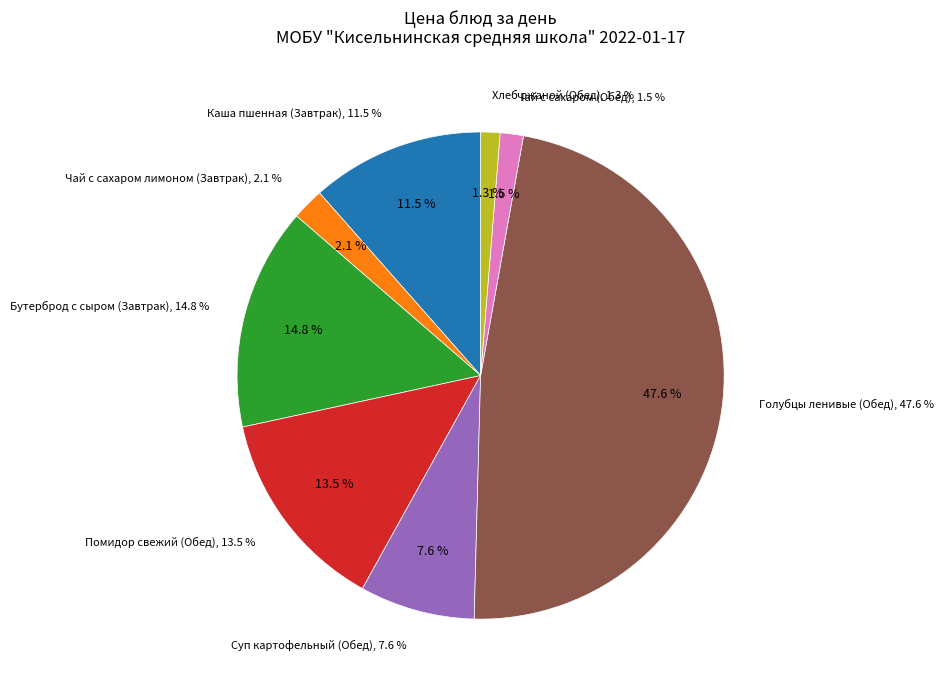

Between Помидор свежий (Обед) and Суп картофельный (Обед), which is larger?

Помидор свежий (Обед)